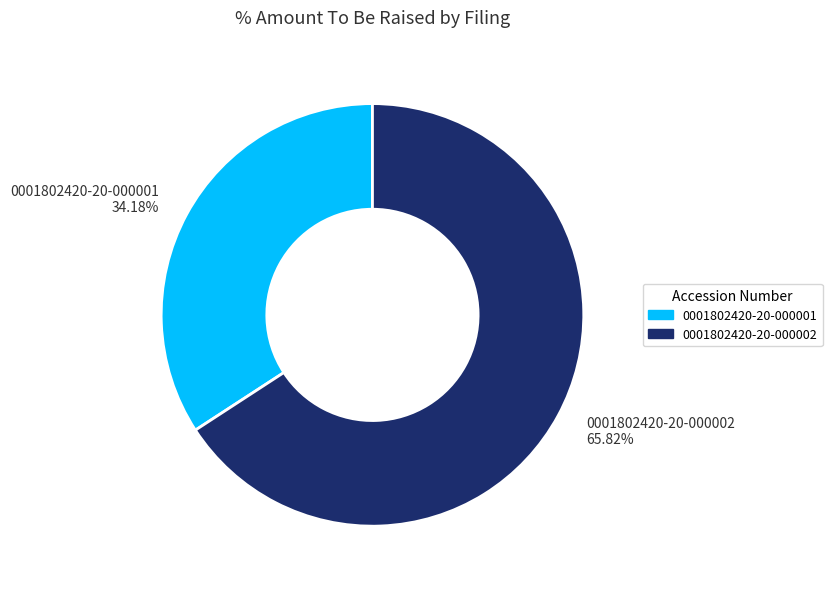

How many segments does this pie chart have?

2